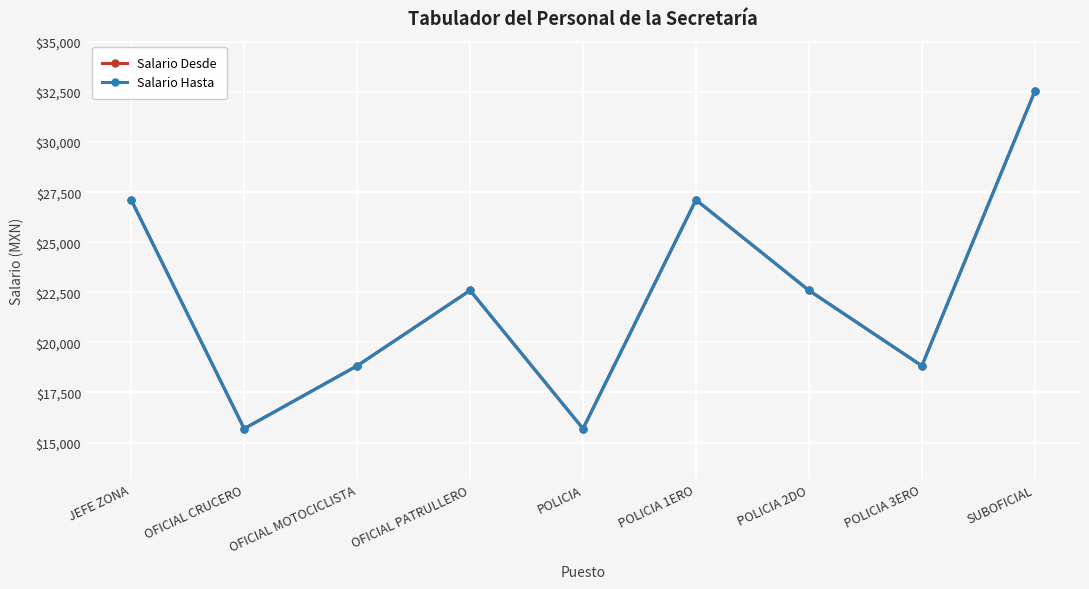

True or false: Salario Desde has a value of 32536.4 at SUBOFICIAL.

True